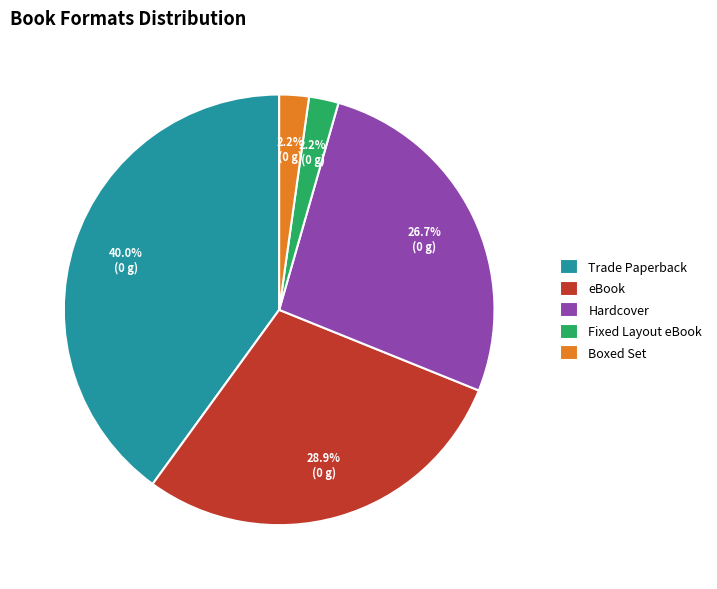

What is the largest slice in the pie chart?

Trade Paperback